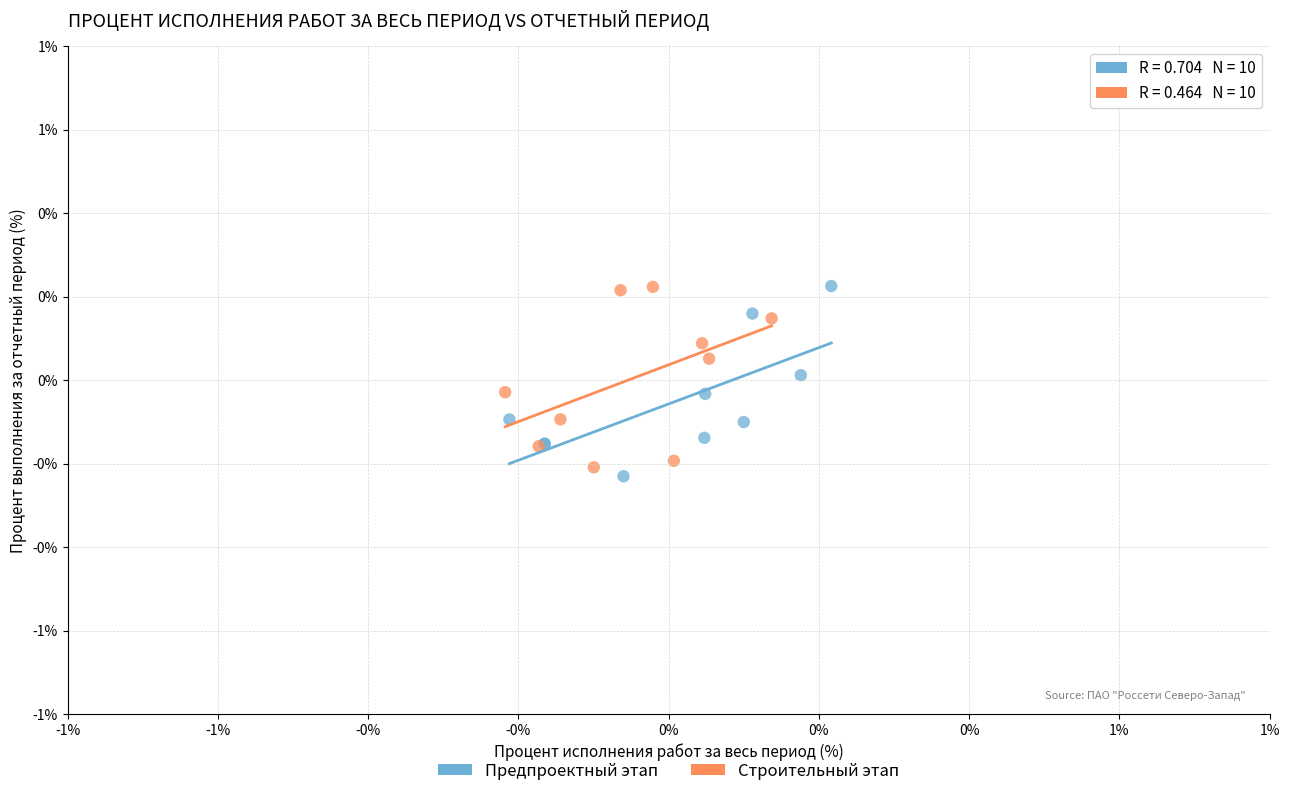

Which series has the largest Y range (max minus min)?

Предпроектный этап